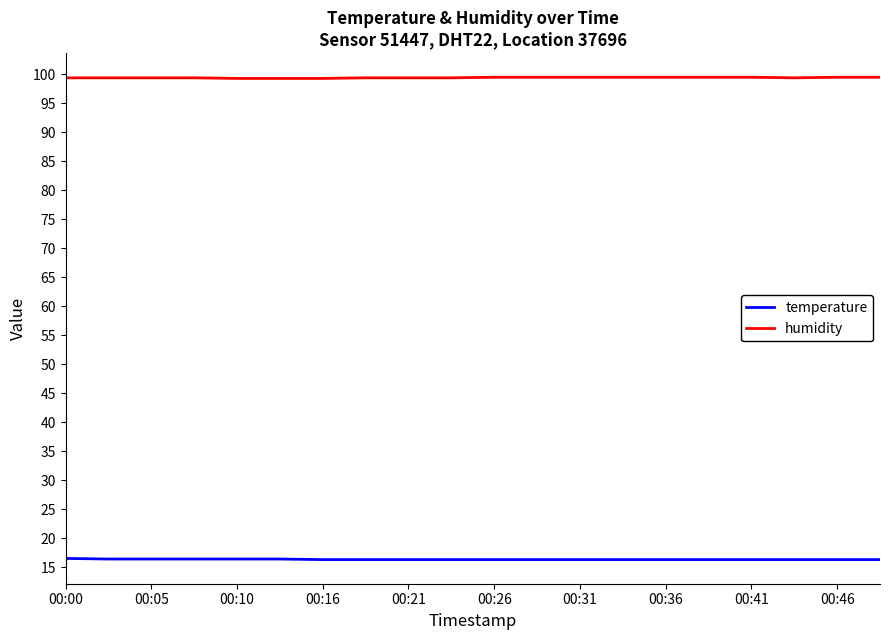

Which series has the largest total across all categories?

humidity